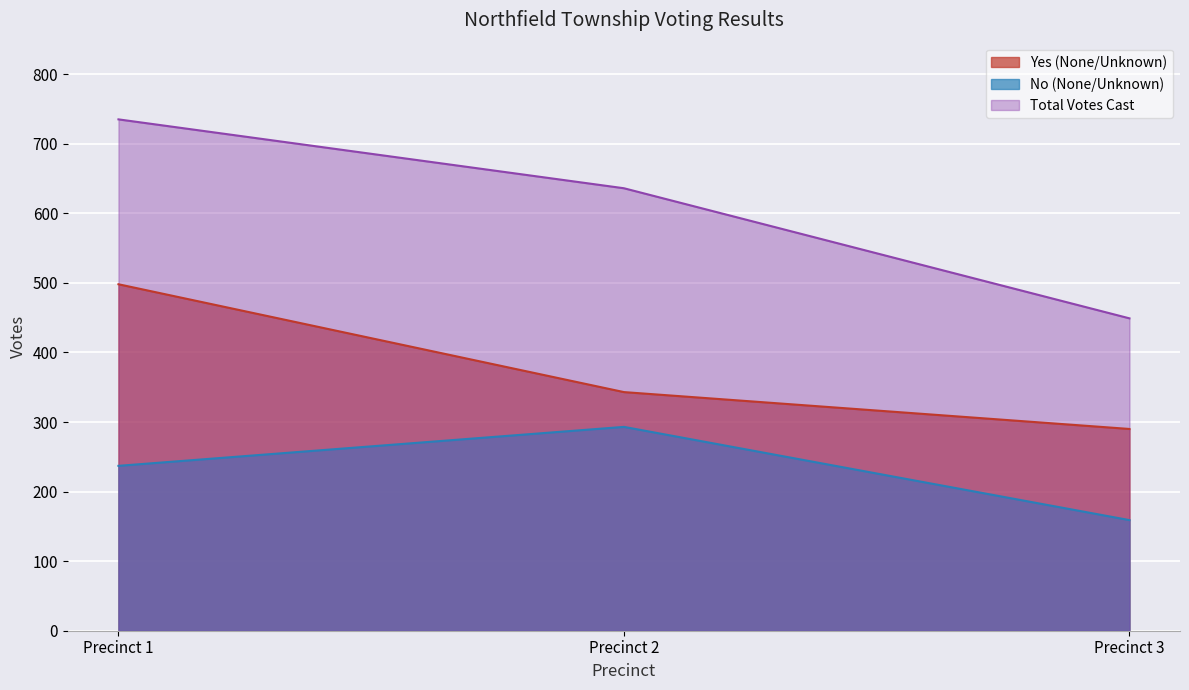

List the labels in order of Yes (None/Unknown) value, largest first.

Precinct 1, Precinct 2, Precinct 3